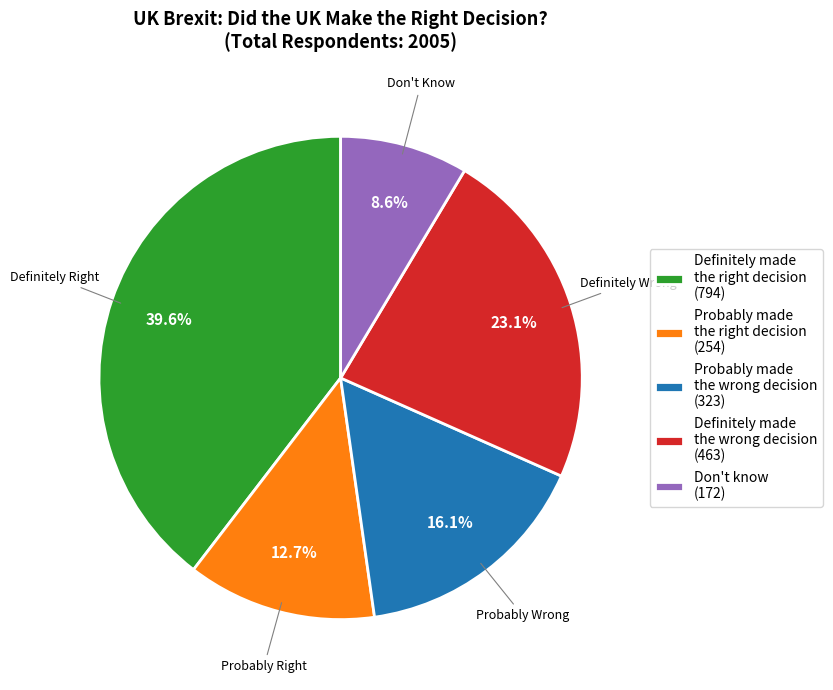

Is there any slice that represents more than half of the pie?

No